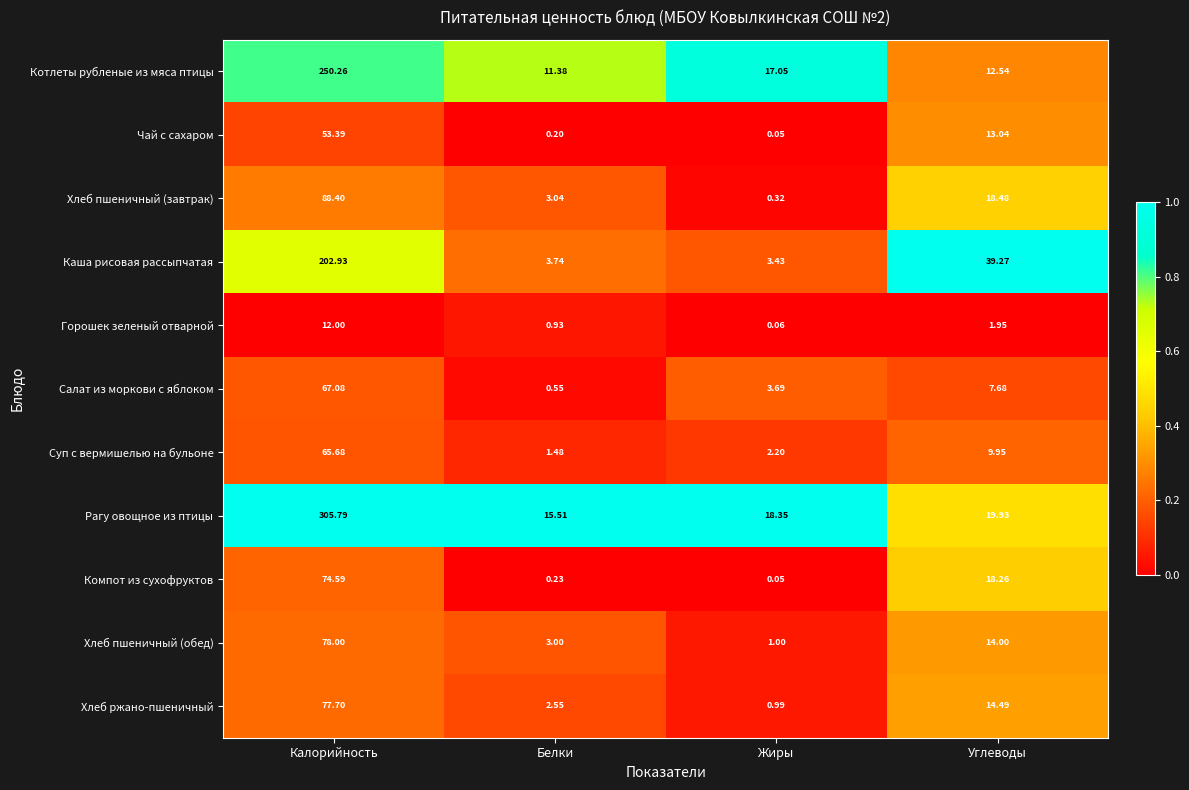

Where does the Хлеб ржано-пшеничный series first go above 14?

Калорийность